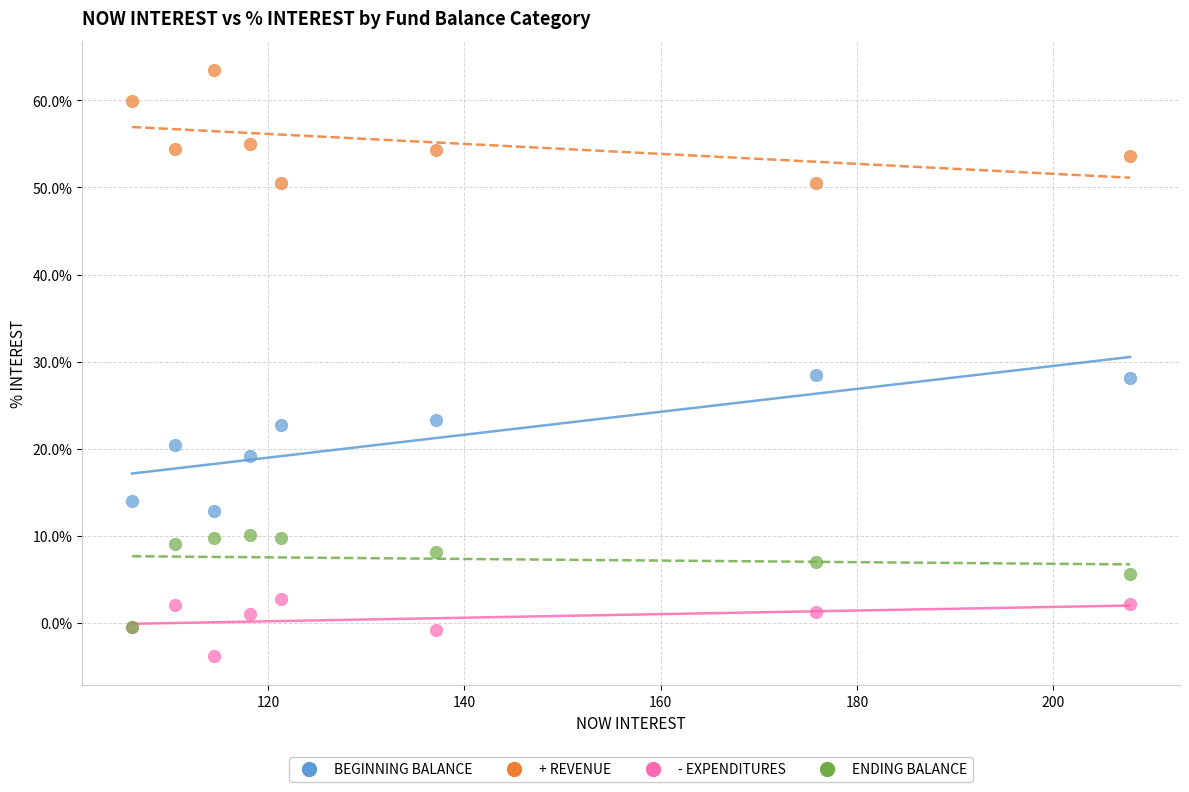

What are all the series names shown in the legend?

BEGINNING BALANCE, + REVENUE, - EXPENDITURES, ENDING BALANCE